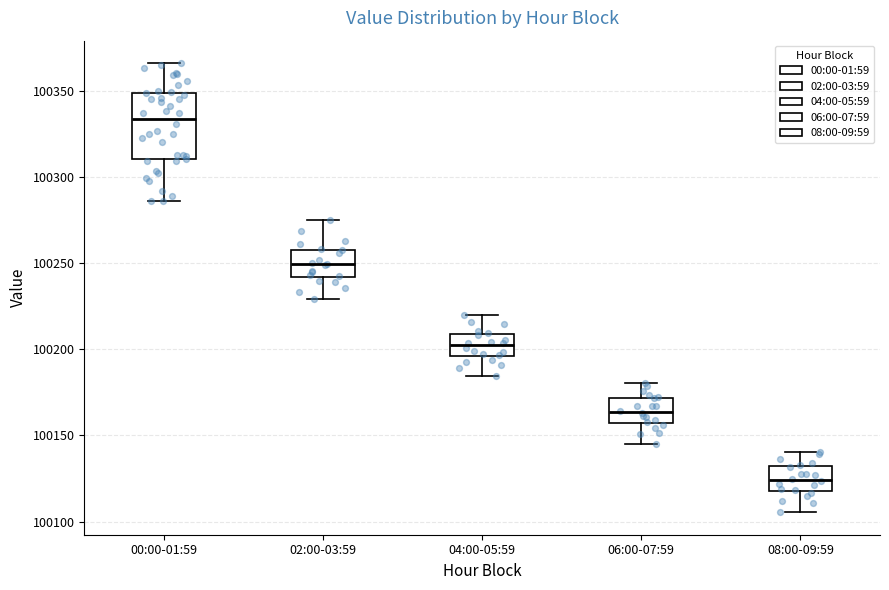

Which box has the highest median line?

00:00-01:59